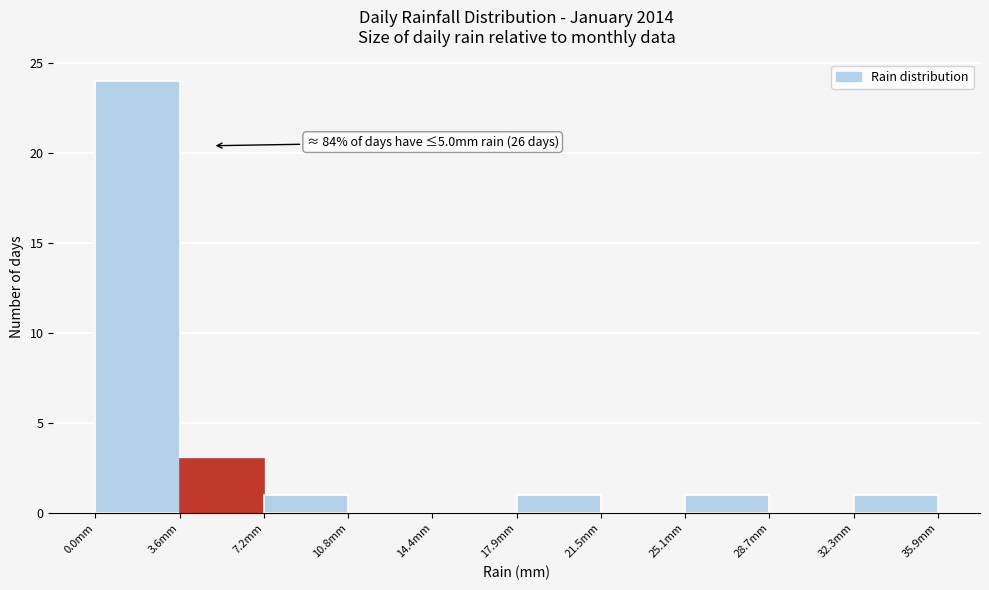

Over which range of the x-axis is the bar tallest?

0.0 to 3.5